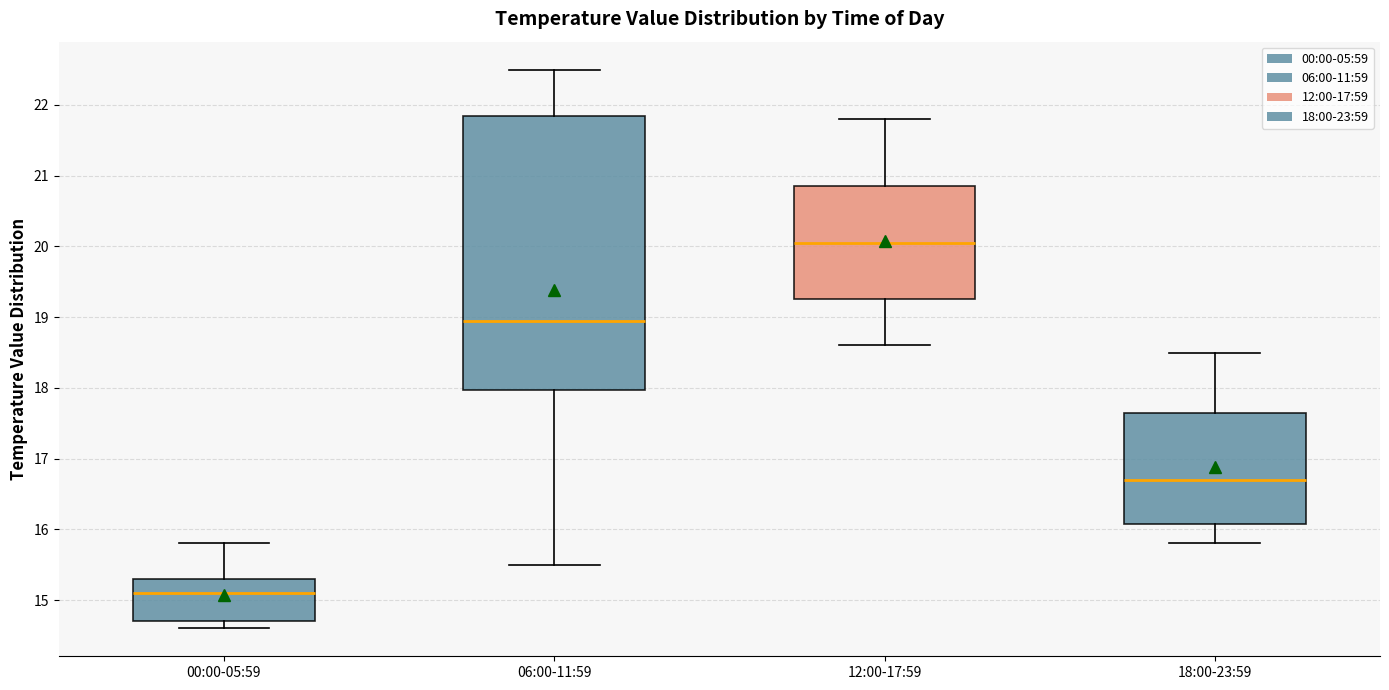

Comparing the boxes themselves (not the whiskers), which one is the tallest?

06:00-11:59